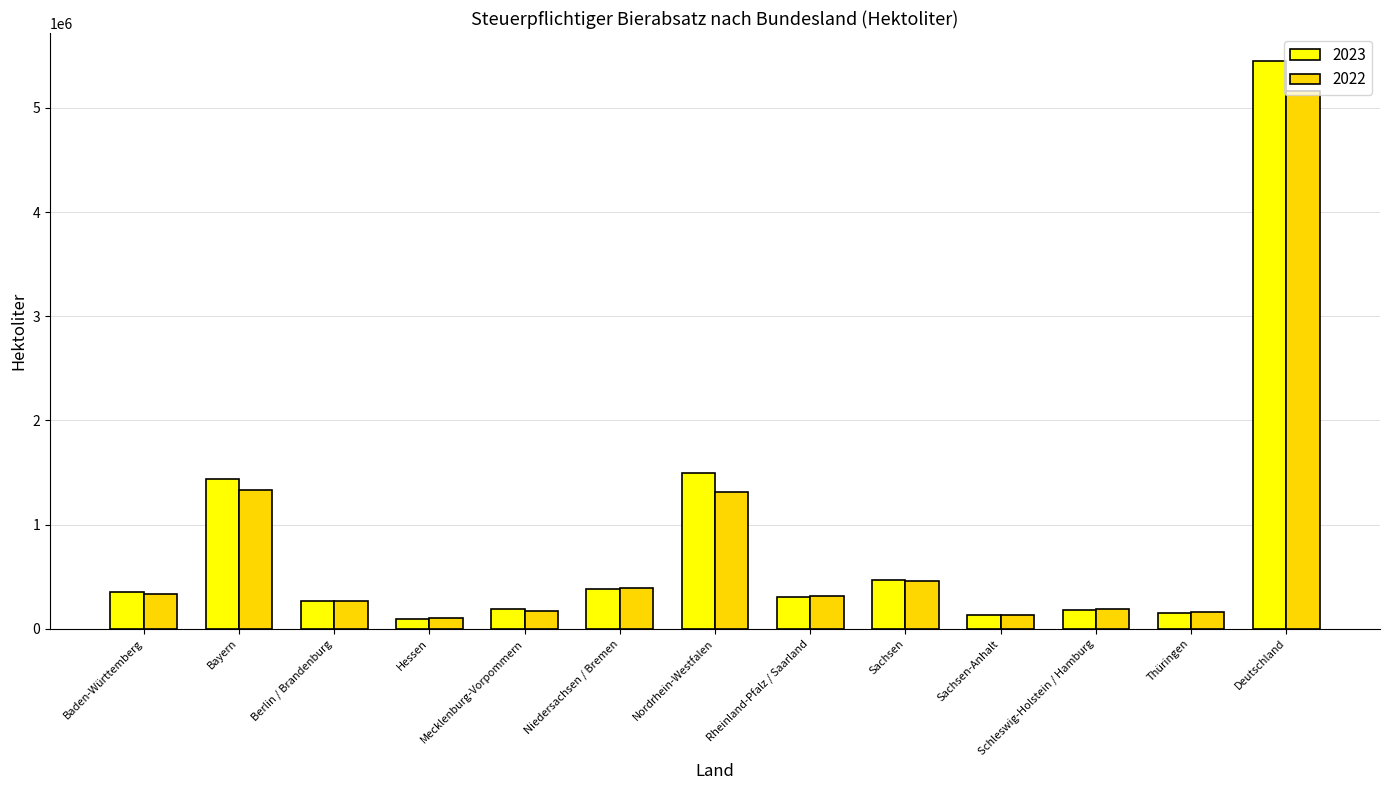

What is the spread (max minus min) of values at Berlin / Brandenburg?

1670.5